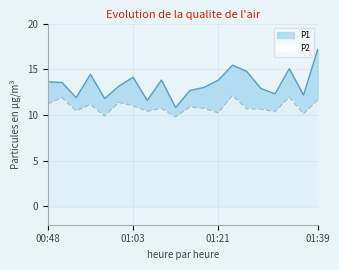

Reading left to right, transcribe all the data shown in this chart.

P1: 13.6	13.6	11.9	14.4	11.8	13.2	14.1	11.6	13.8	10.8	12.7	13.0	13.8	15.4	14.8	12.9	12.3	15.1	12.2	17.2
P2: 11.2	11.9	10.4	11.2	9.9	11.4	11.0	10.4	10.7	9.8	10.9	10.7	10.2	12.2	10.7	10.7	10.3	11.9	10.1	11.6